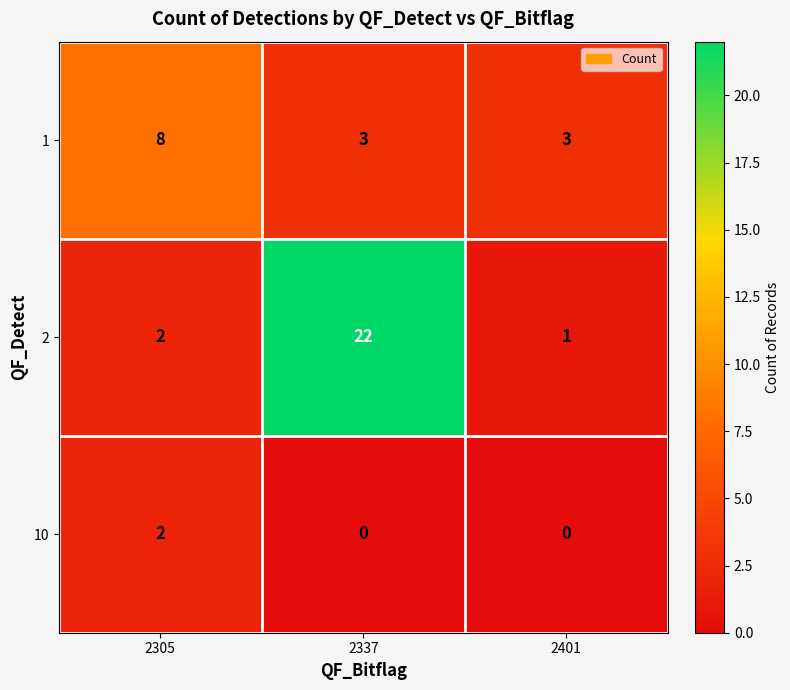

The 2 series shows 22 at 2337. True or false?

True